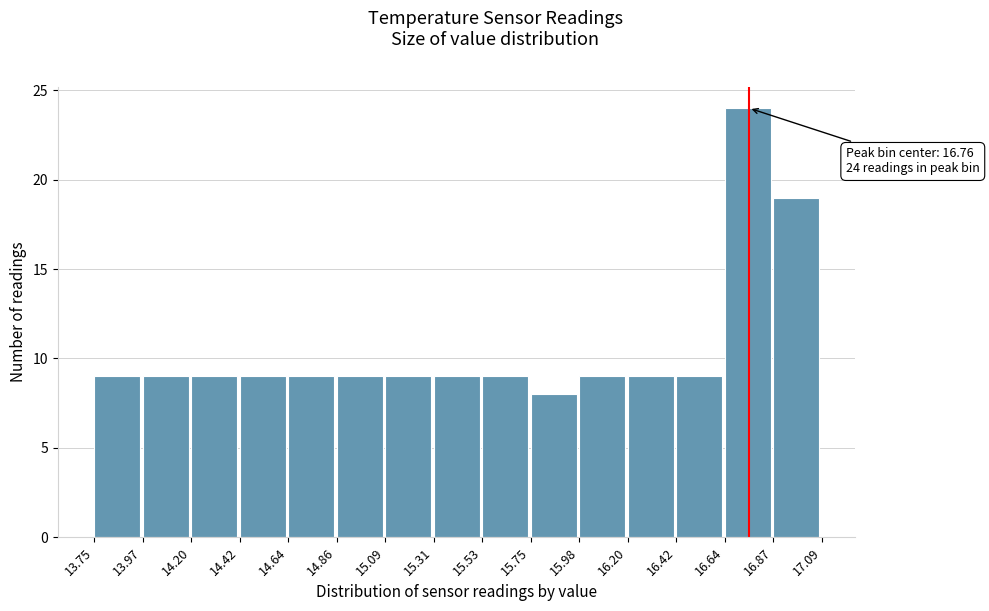

Over which range of the x-axis is the bar tallest?

16.64 to 16.87